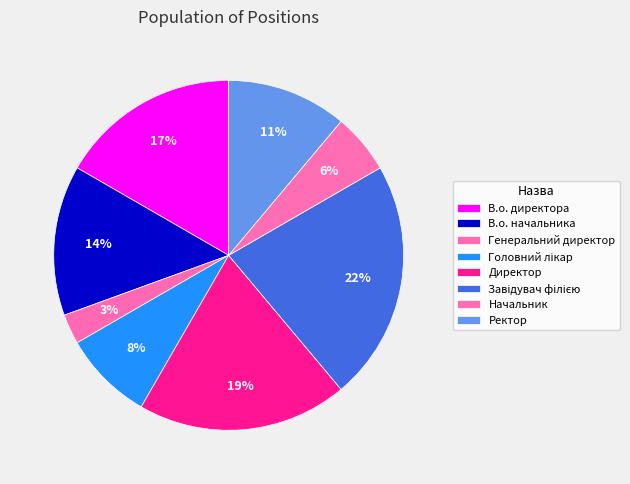

True or false: Ректор accounts for 11% of the total.

True